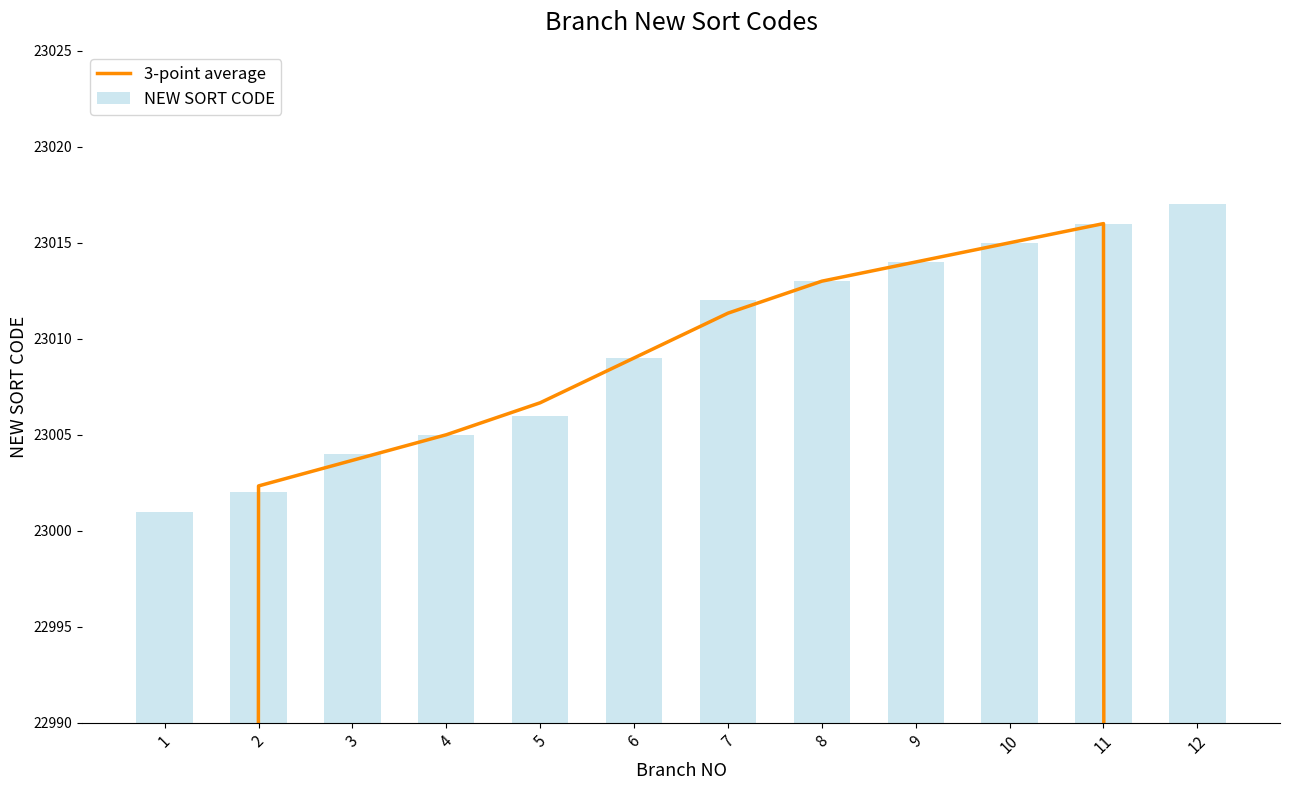

Between 10 and 12, which series saw the biggest shift?

3-point average